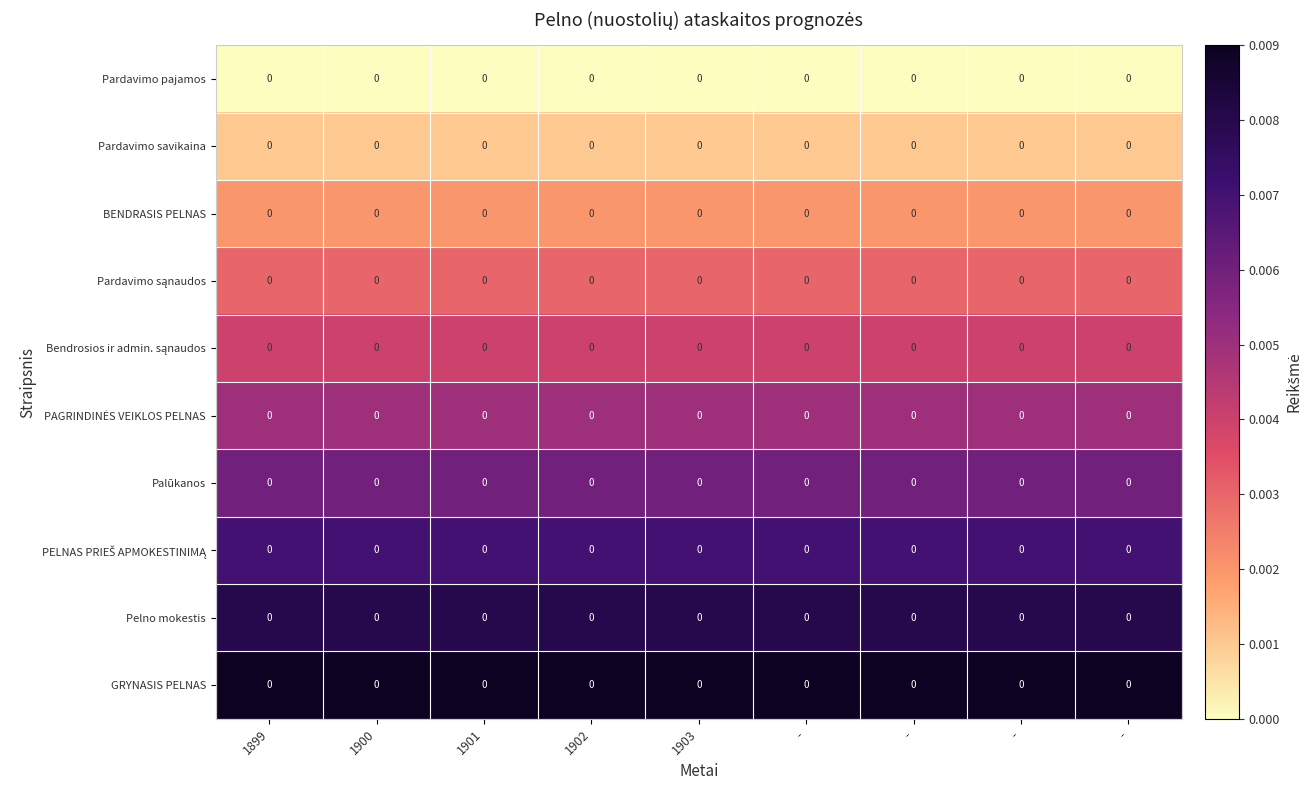

True or false: Pardavimo pajamos has a value of 0.0 at 1899.

True